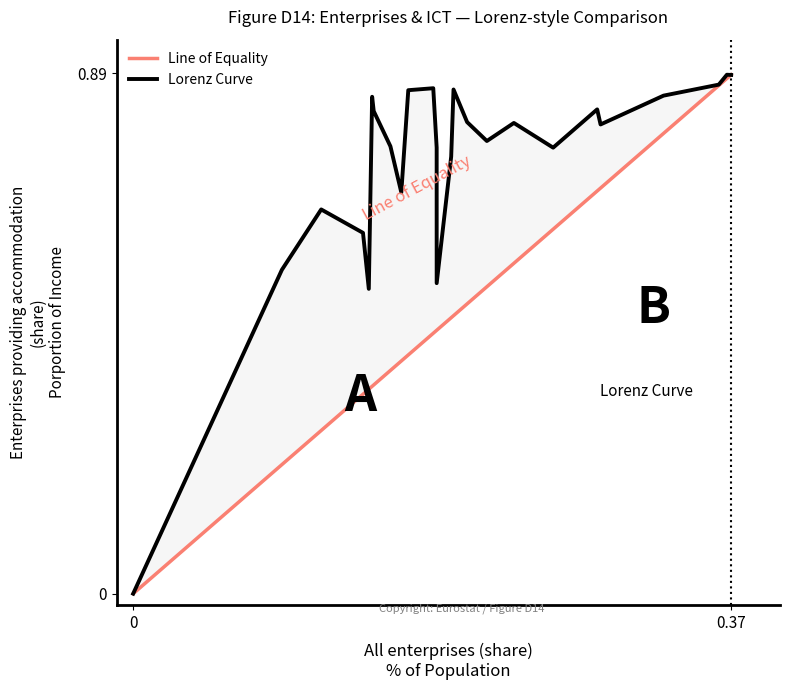

What is the average value of the Enterprises providing accommodation series?

0.8